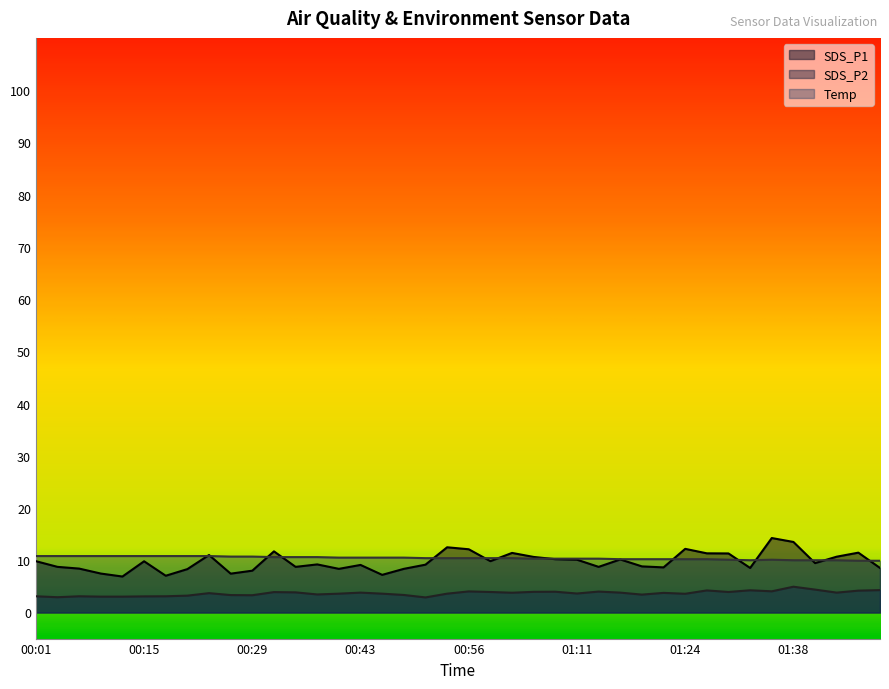

True or false: SDS_P2 and Temp cross at least once.

False